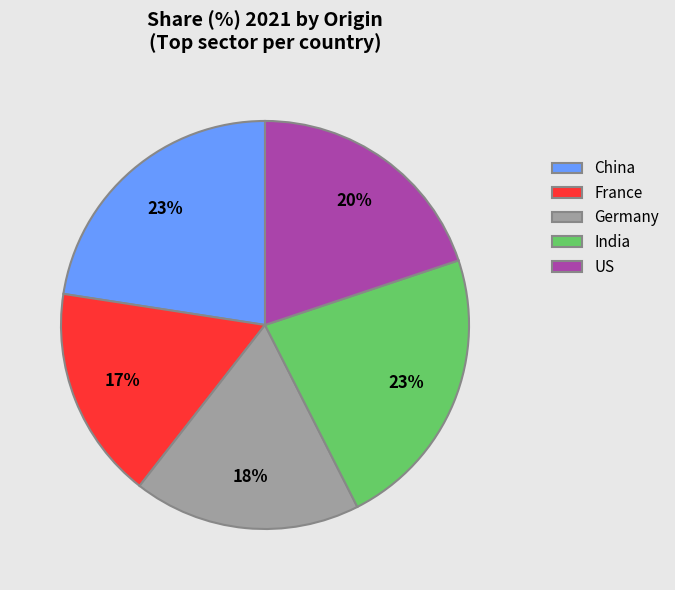

Is there a majority slice in this chart?

No